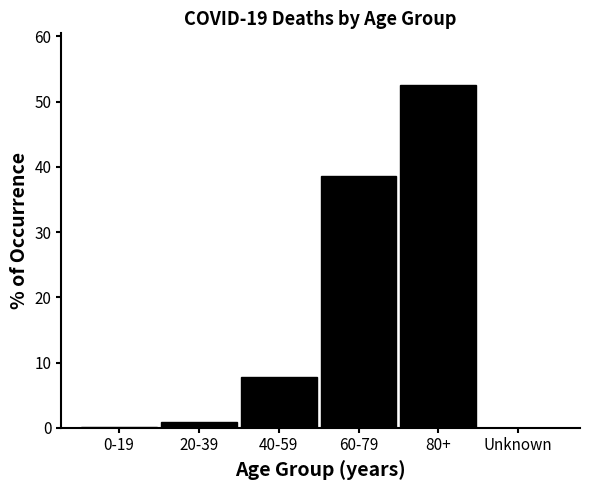

What is the greatest value displayed?

52.6